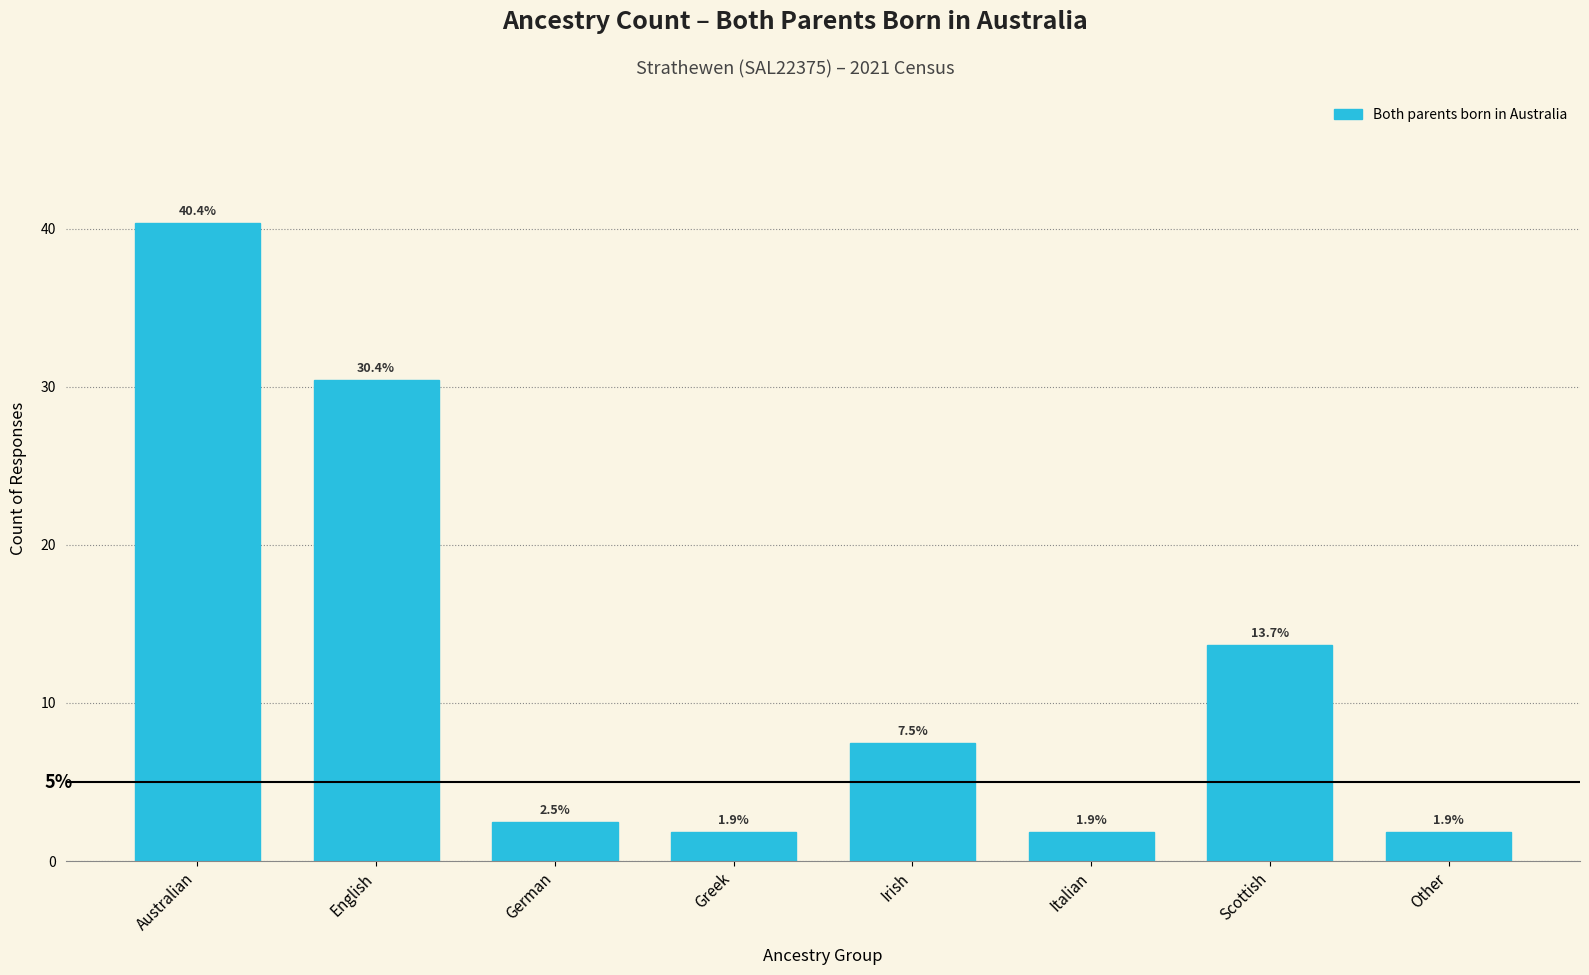

Reading right to left, extract all data points from this chart.

Other=1.9	Scottish=13.7	Italian=1.9	Irish=7.5	Greek=1.9	German=2.5	English=30.4	Australian=40.4